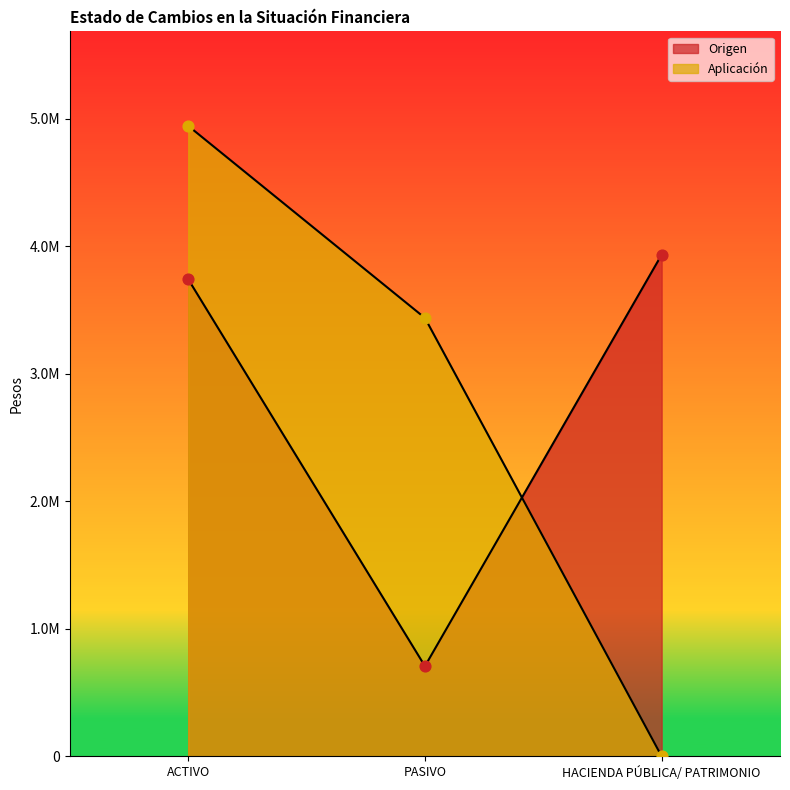

Which series has the widest spread of Y values?

Aplicación